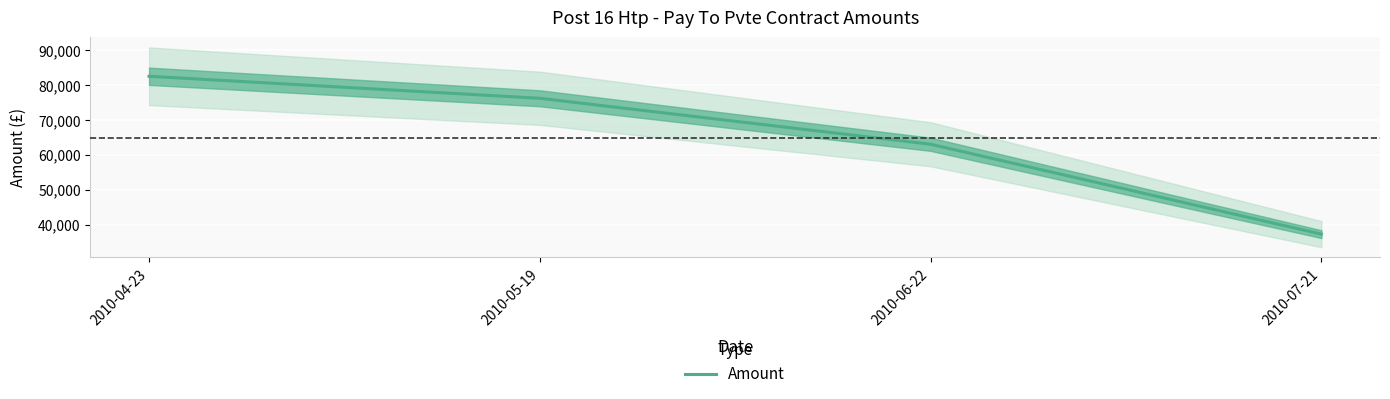

List the labels in order of value, largest first.

2010-04-23, 2010-05-19, 2010-06-22, 2010-07-21